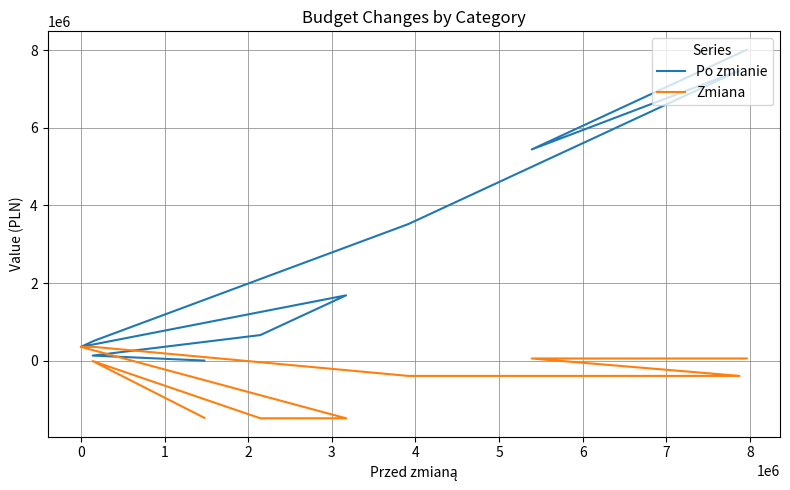

What is the difference between the second highest and minimum values in the Po zmianie series?

8002053